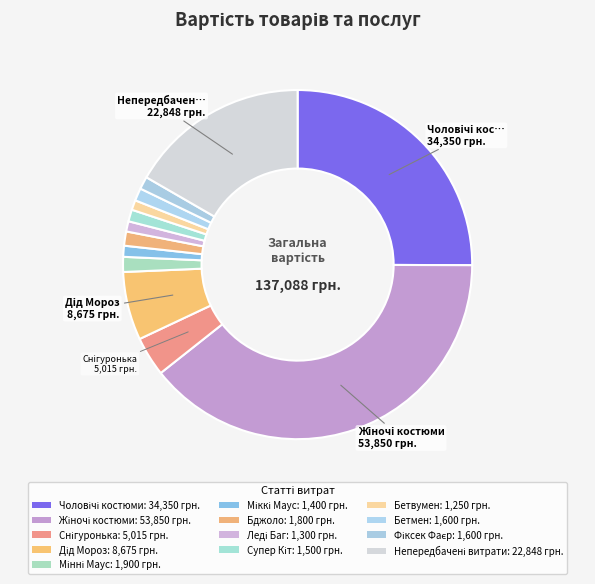

What is the change in value from Чоловічі костюми to Непередбачені витрати?

-11502